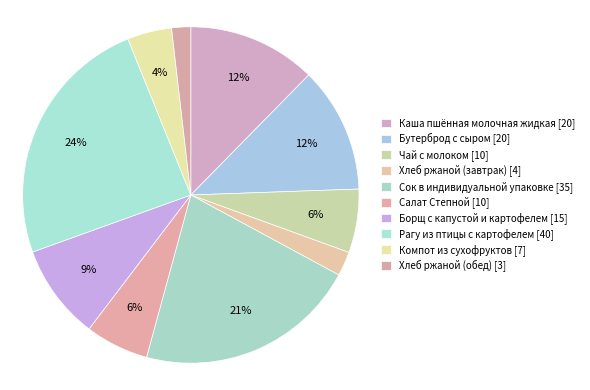

Count the number of slices in the pie.

10